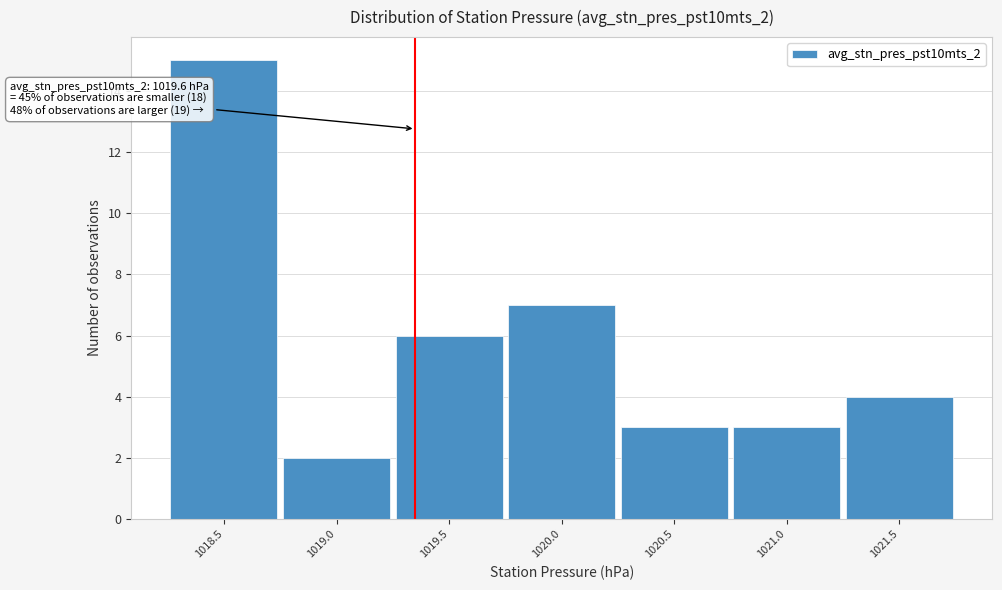

Reading left to right, extract all data points from this chart.

15	2	6	7	3	3	4